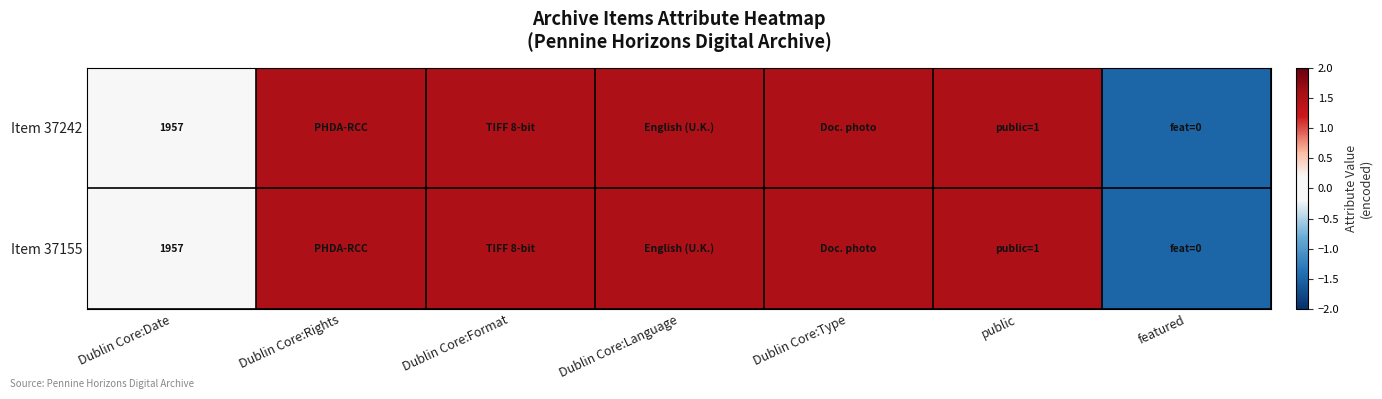

What is the total value across all series at Dublin Core:Date?

3914.0